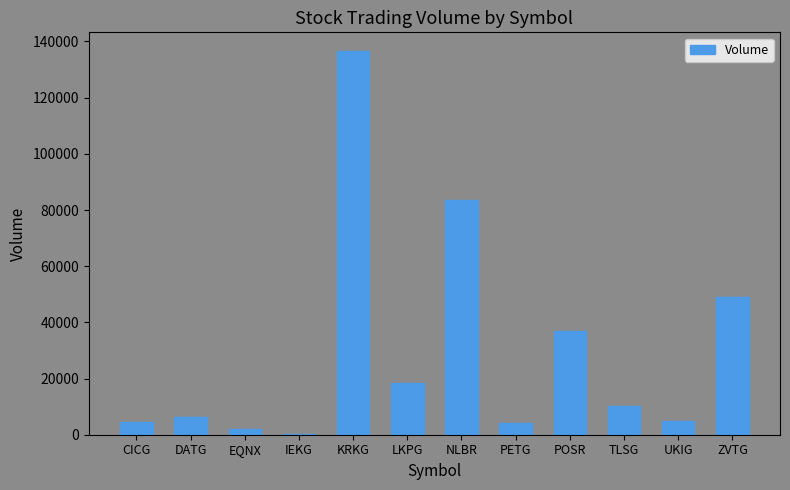

What is the sum of all values?

356498